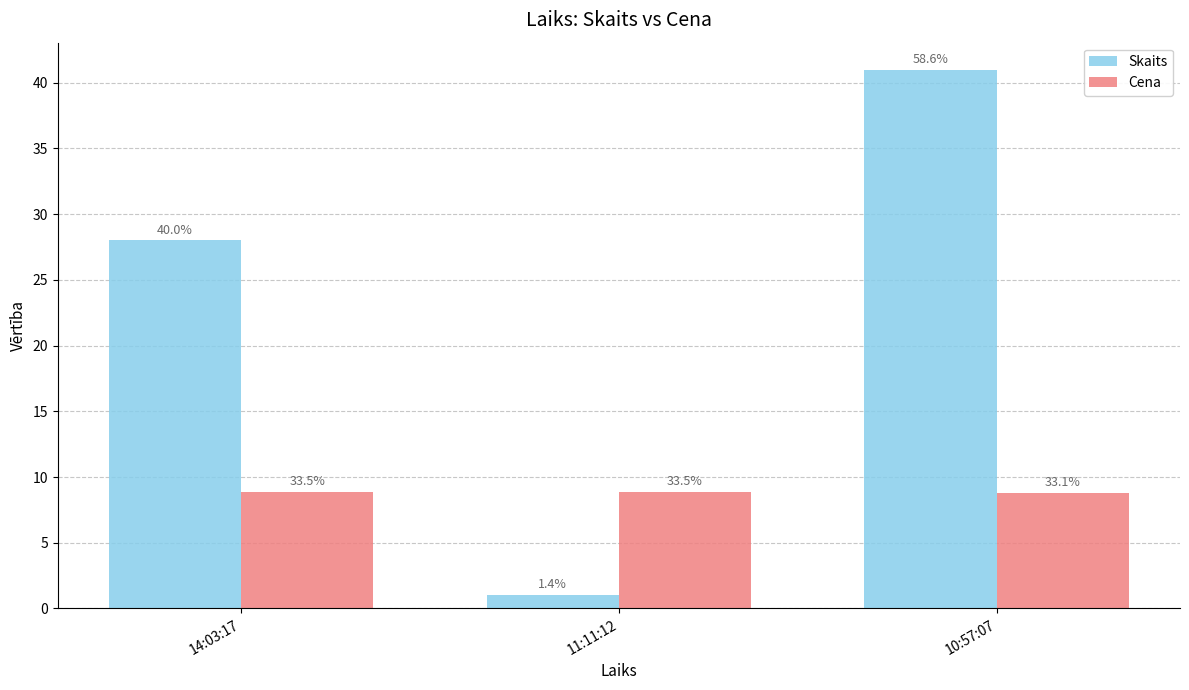

Reading left to right, what are all the values shown in this chart?

Skaits: 14:03:17=28.0	11:11:12=1.0	10:57:07=41.0
Cena: 14:03:17=8.9	11:11:12=8.9	10:57:07=8.8